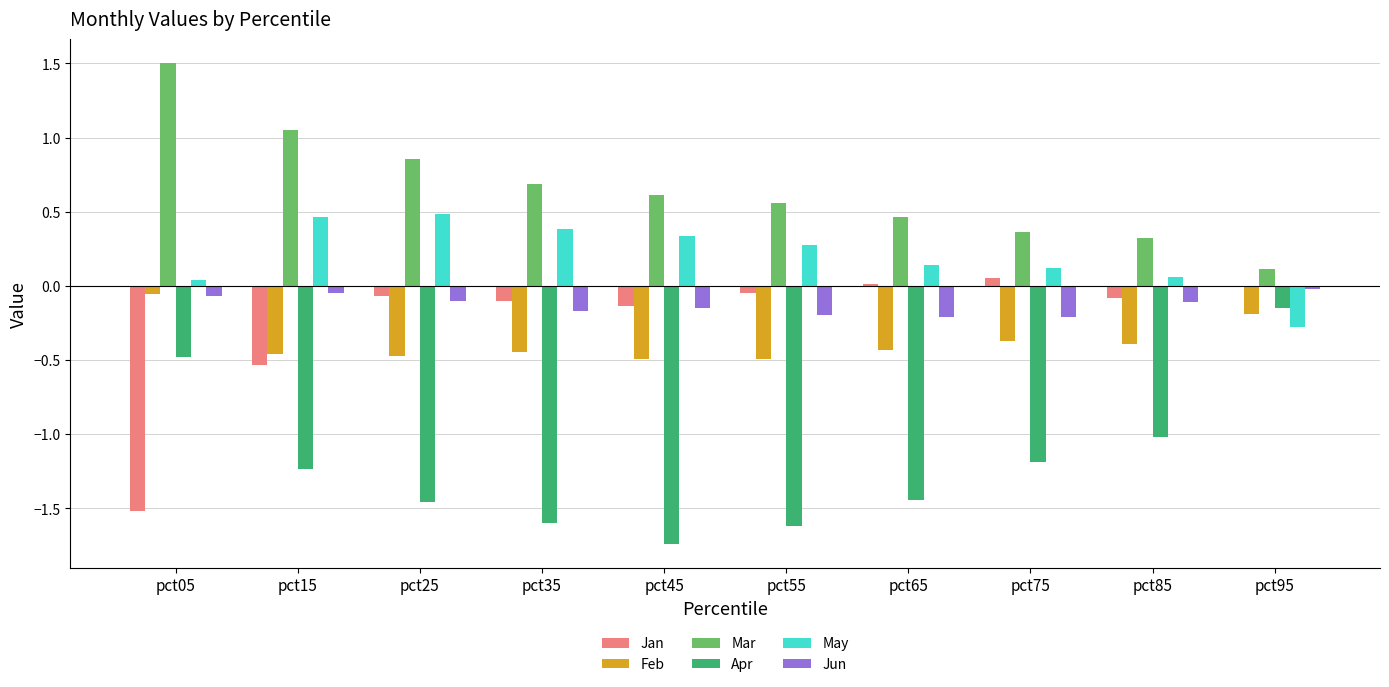

The Apr series shows -1.5 at pct25. True or false?

True